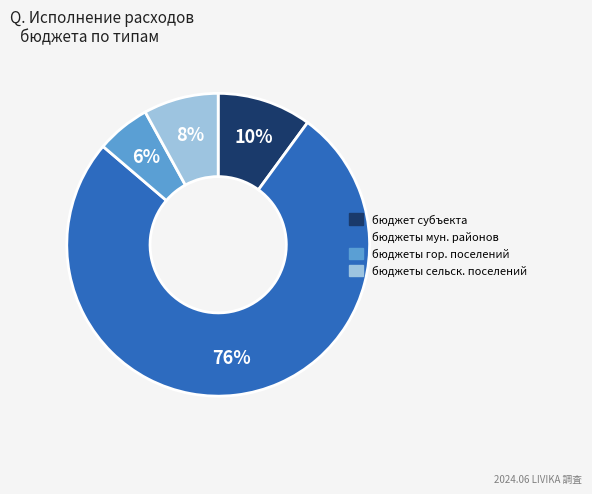

Is there any slice that represents more than half of the pie?

Yes